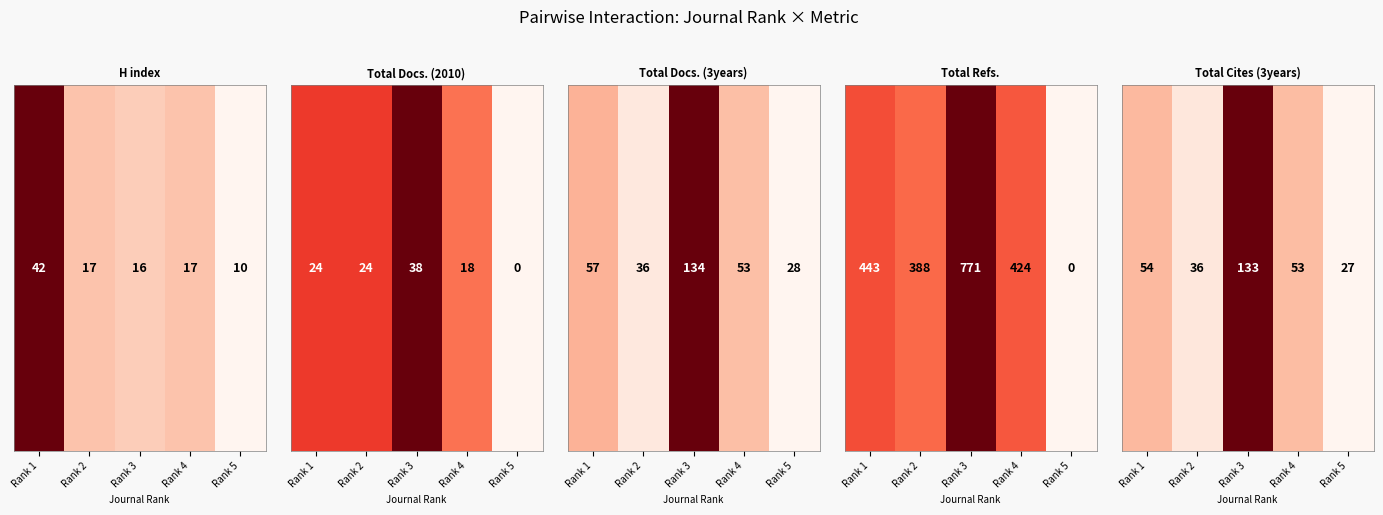

Rank the categories by value from highest to lowest.

Rank 3, Rank 1, Rank 4, Rank 2, Rank 5